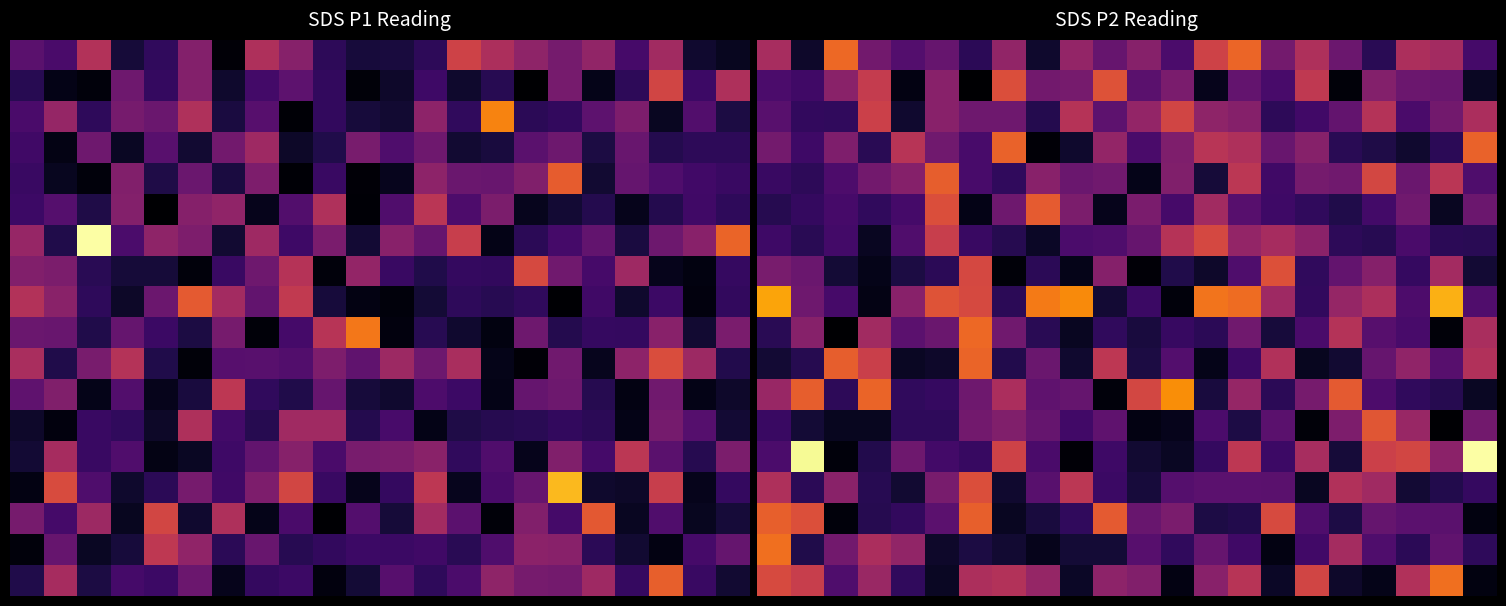

What is the maximum value for 12?

3.2